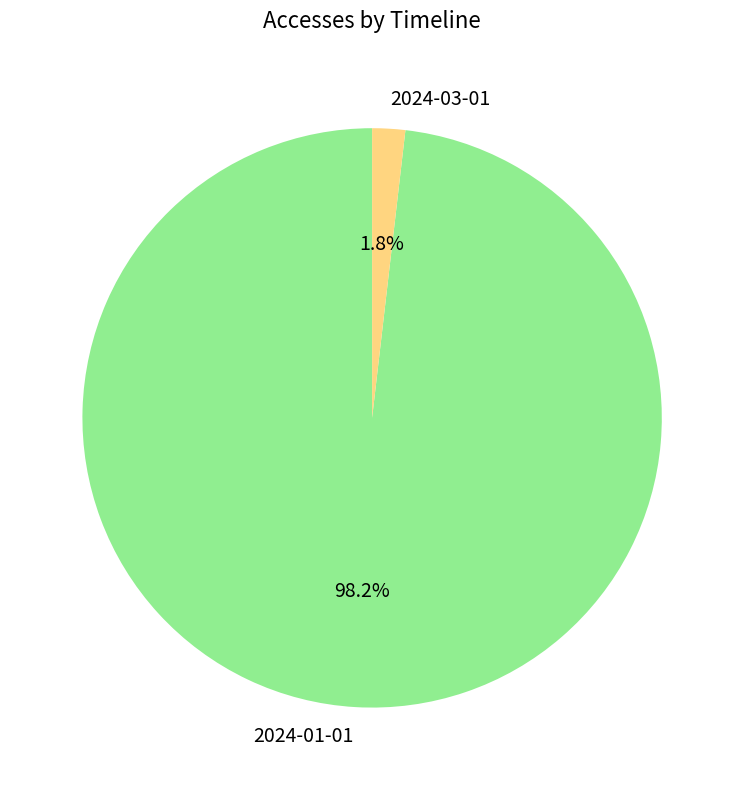

Is 2024-03-01 the majority of the pie?

No